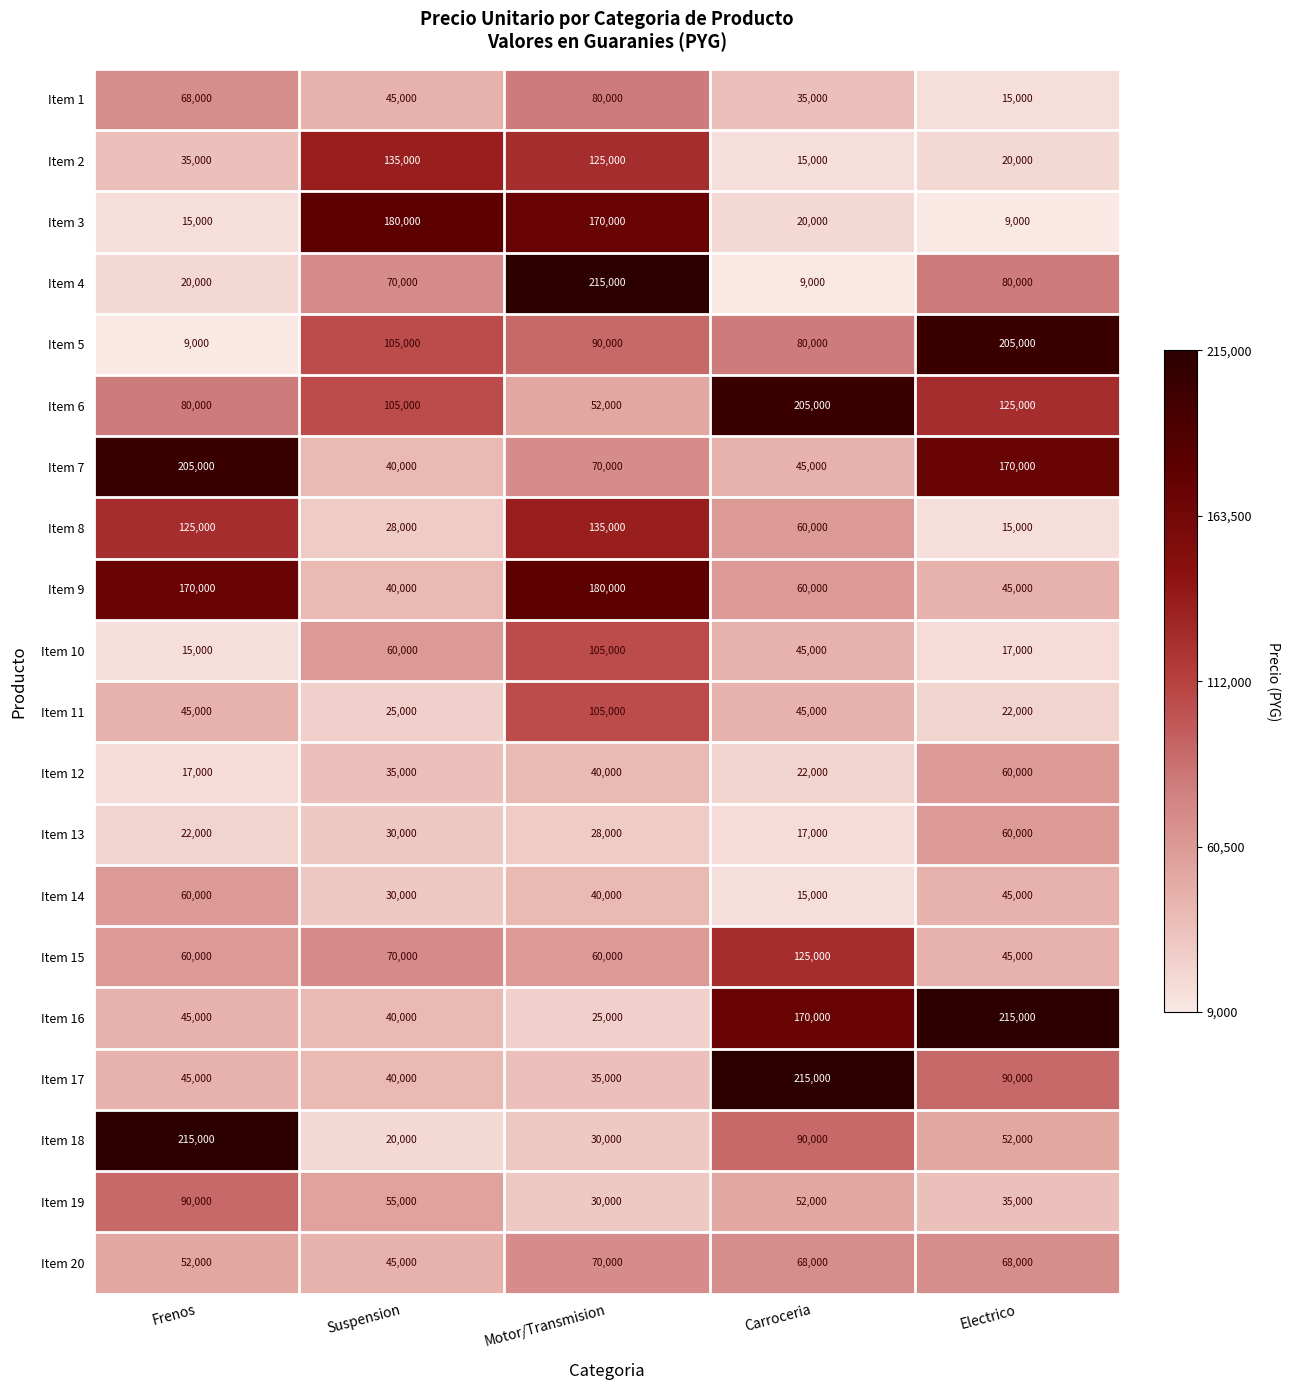

Is it true that Item 17 equals 68544 at Suspension?

False